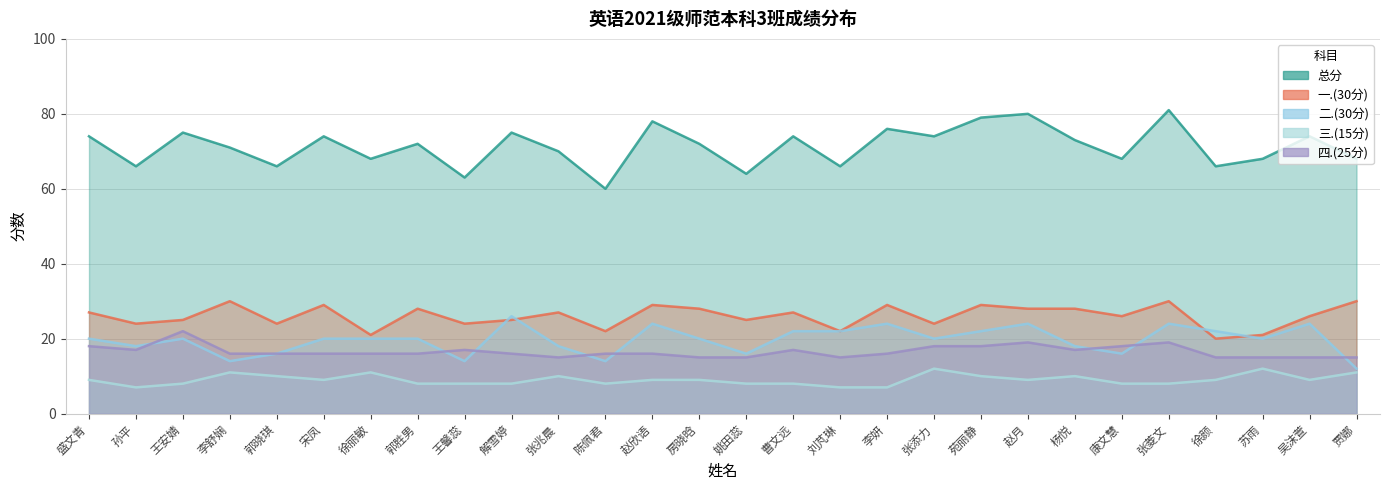

Rank the series by their maximum value, from lowest to highest.

三.(15分), 四.(25分), 二.(30分), 一.(30分), 总分